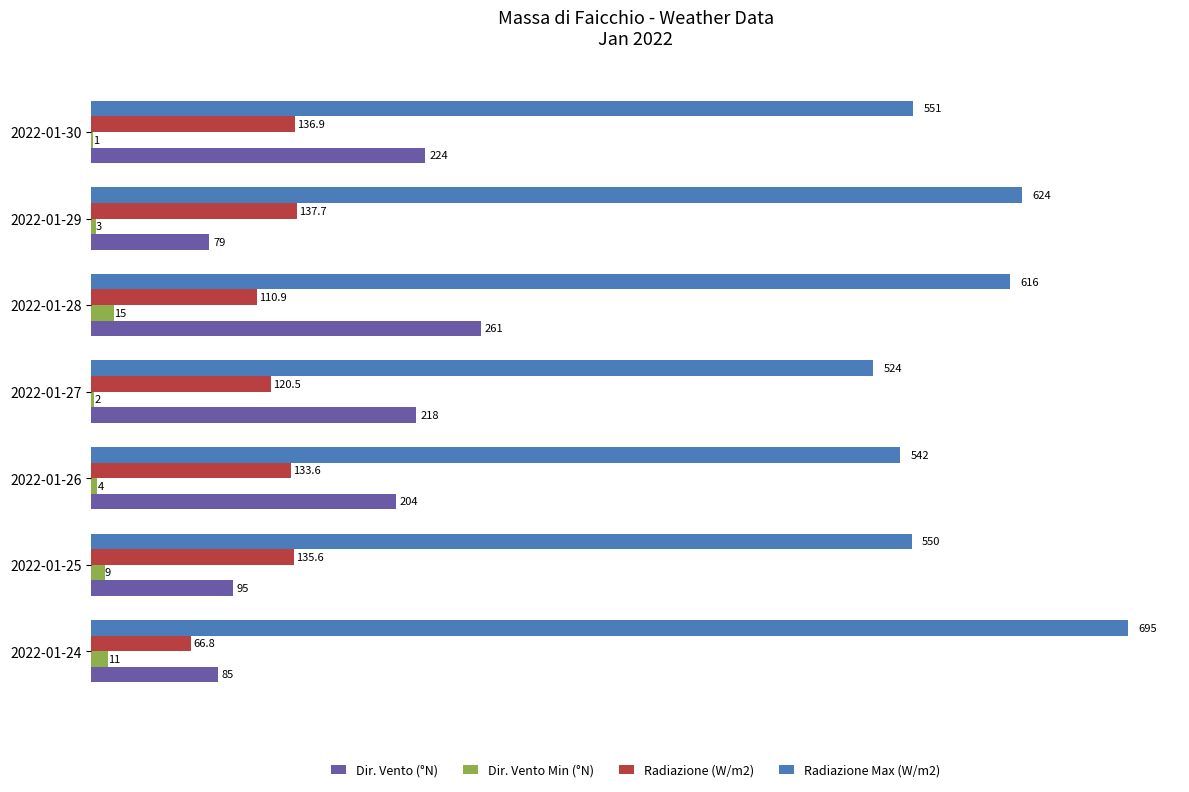

Where is Dir. Vento Min (°N) nearest to the value 8?

2022-01-25